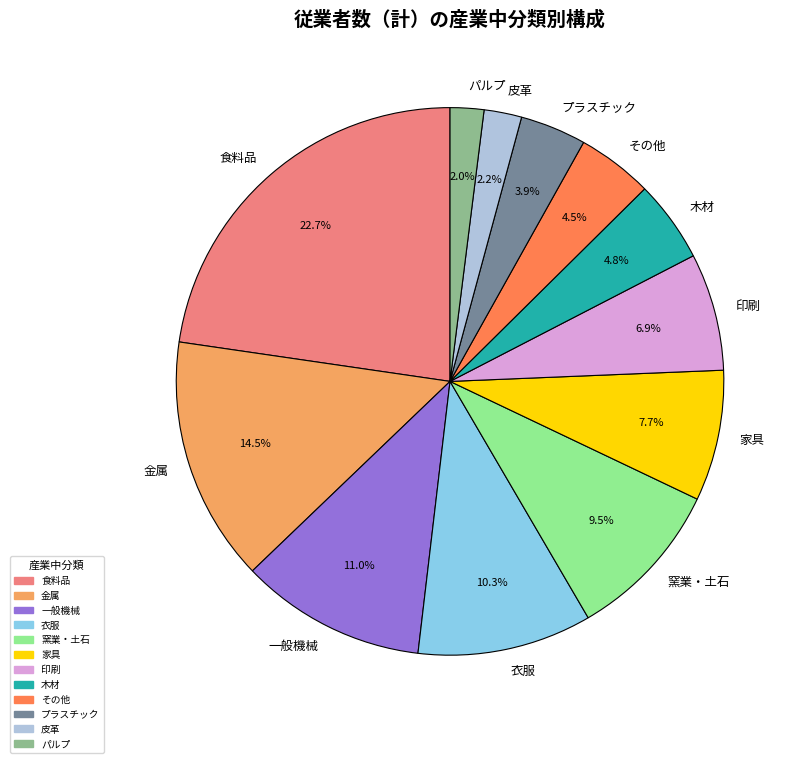

How much of the chart is everything except 家具?

92.3%